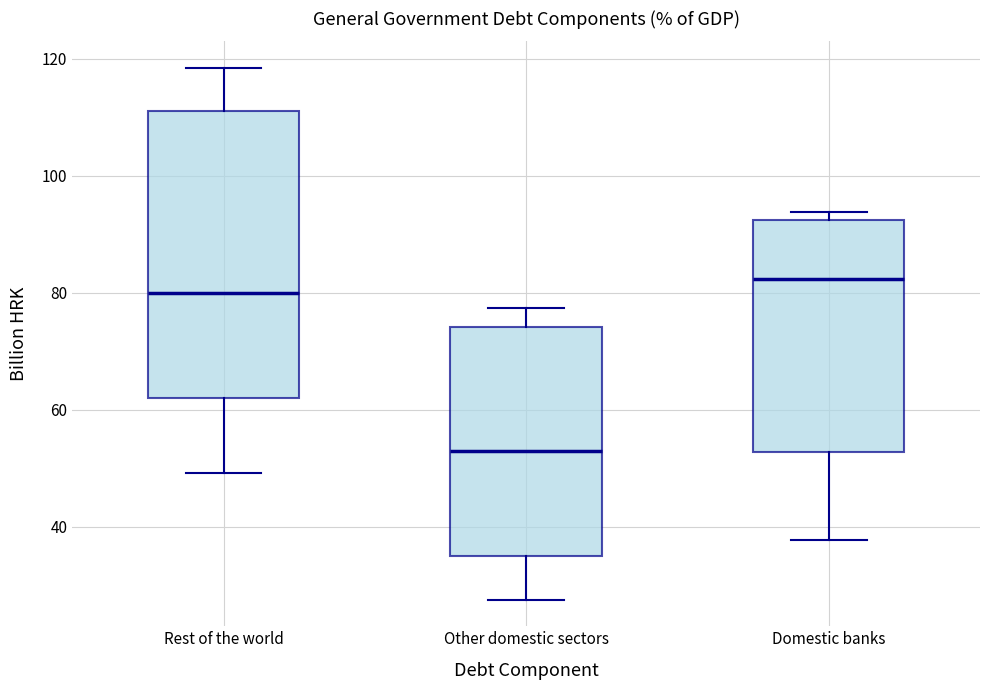

Reading left to right, transcribe this box plot: for each box, give where its median line is, the range the box spans, and where its two whiskers end, as read against the y-axis. The values are not printed on the chart, so give them approximately, as read against the axis.

Rest of the world: median 80, box 62 to 110, whiskers 50 to 118
Other domestic sectors: median 52, box 36 to 74, whiskers 28 to 78
Domestic banks: median 82, box 52 to 92, whiskers 38 to 94